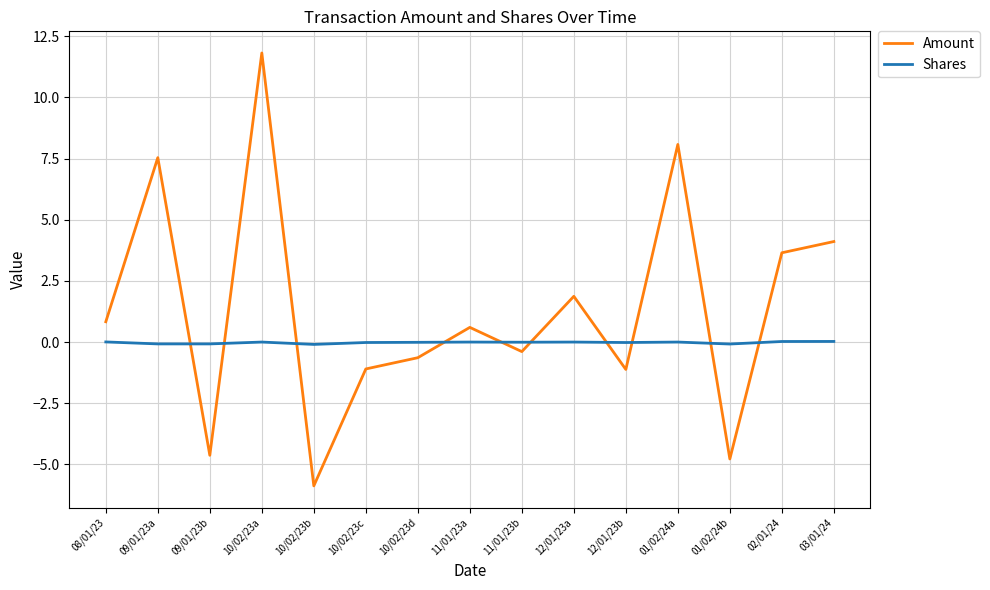

Which category has the highest value across all series?

10/02/23a